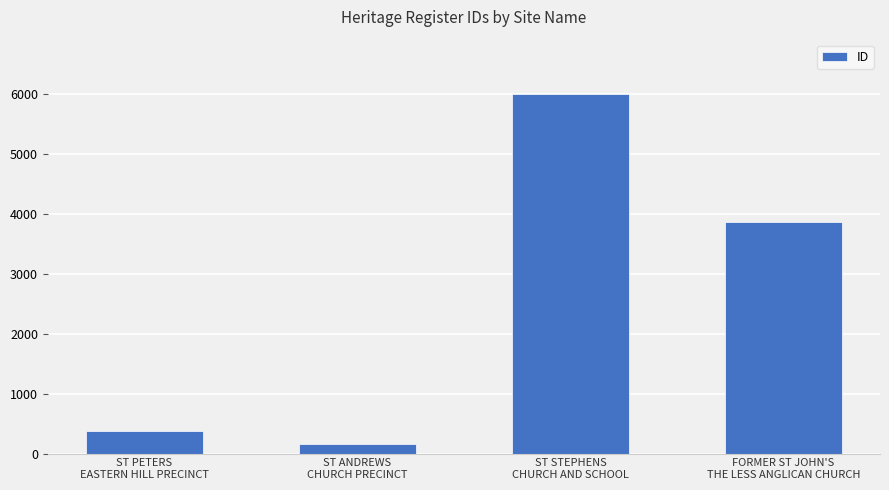

What is the approximate value at ST ANDREWS
CHURCH PRECINCT, to the nearest 10?

160